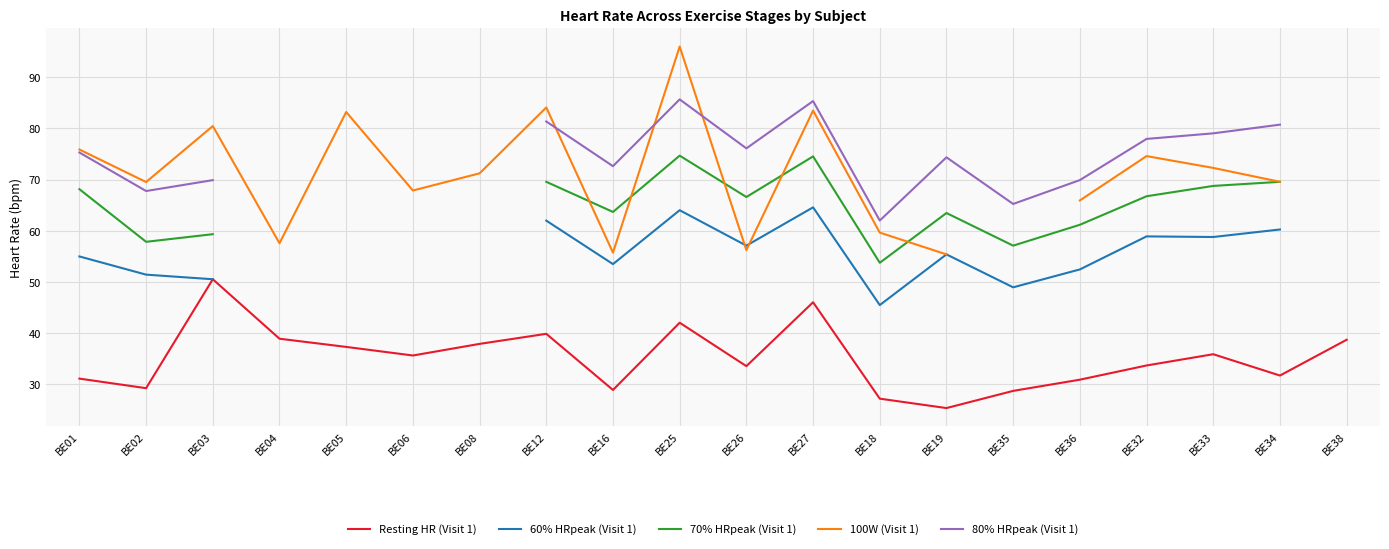

How many distinct data groups are displayed?

5